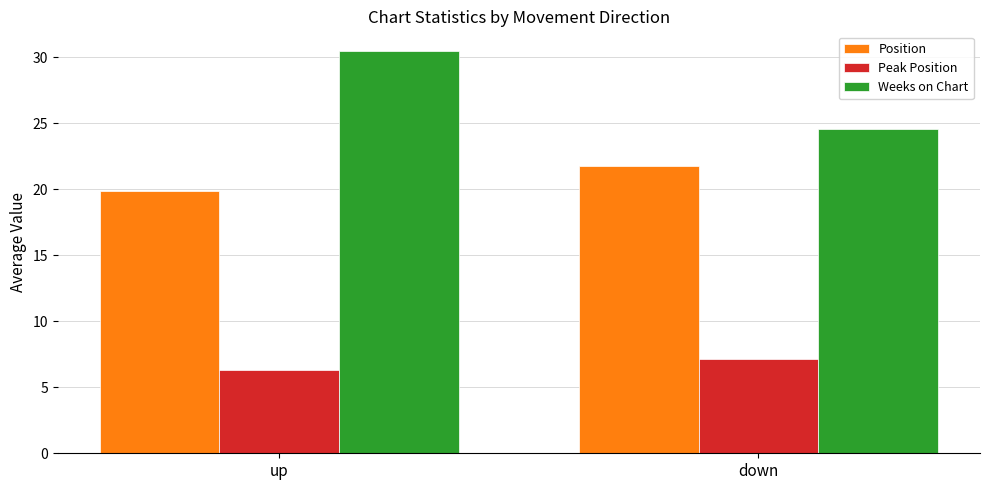

How many Peak Position values are between 6 and 7?

1